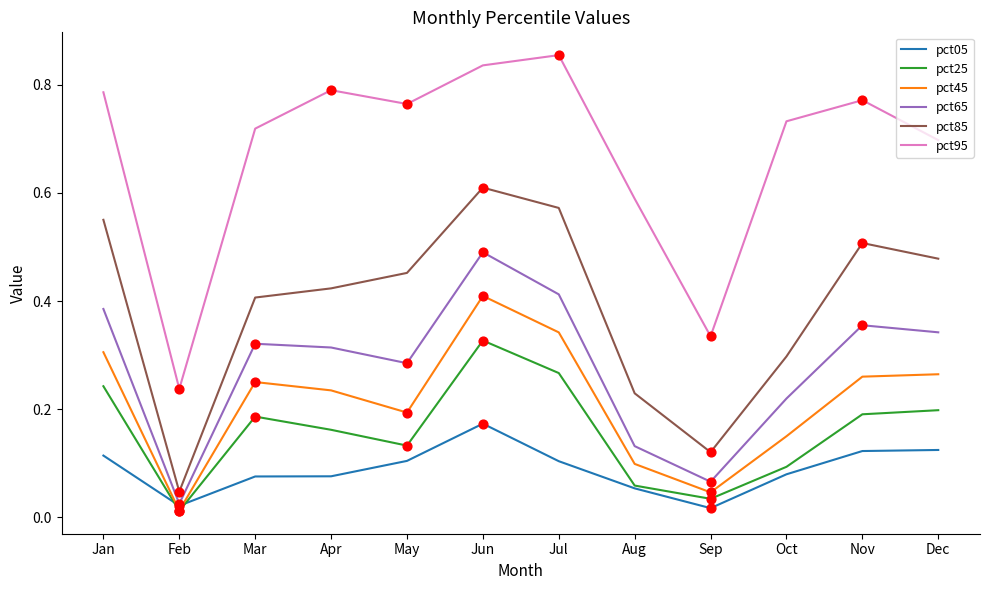

Which series has the largest total across all categories?

pct95